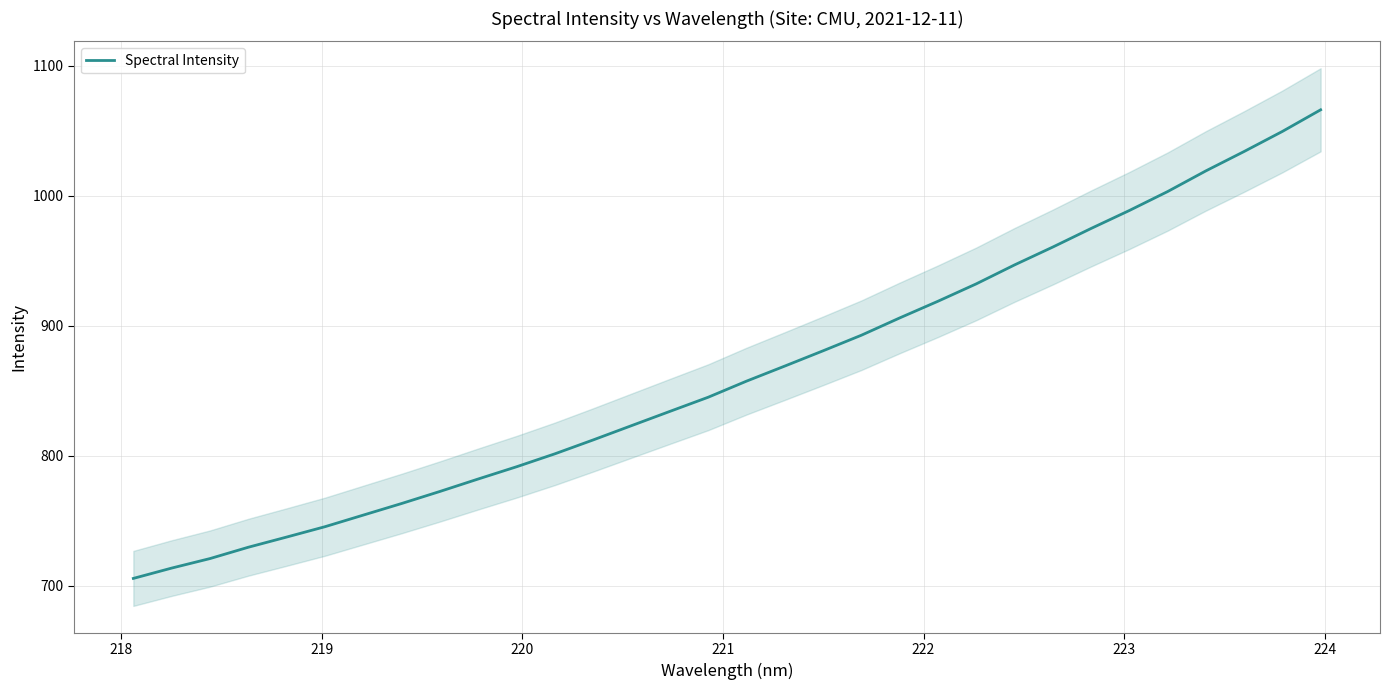

What is the highest value of the Spectral Intensity series?

1066.1